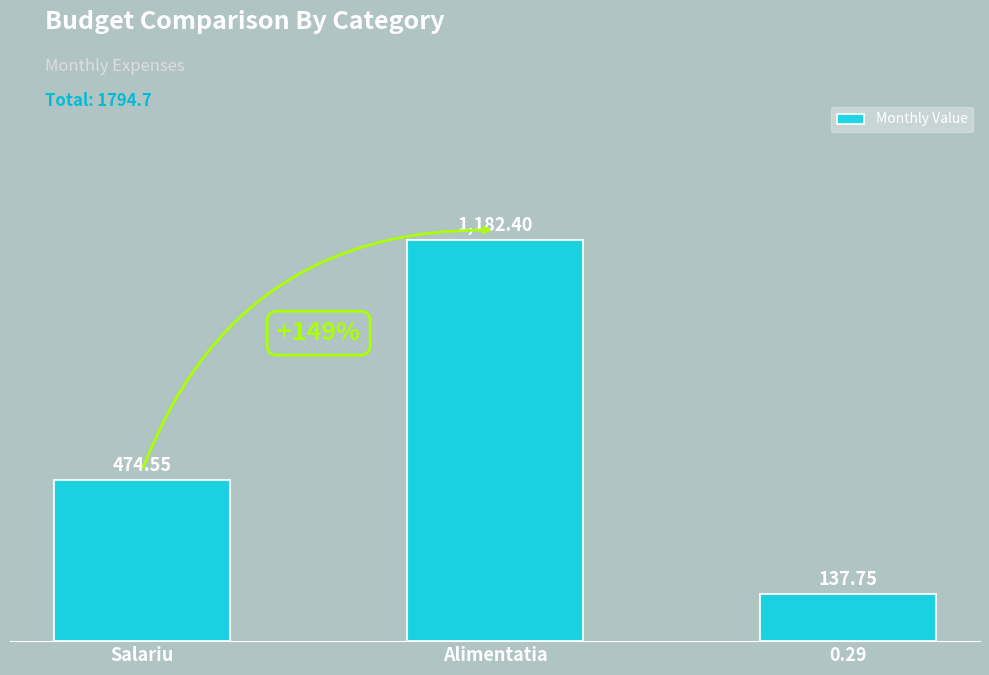

Does the chart contain stacked bars?

No